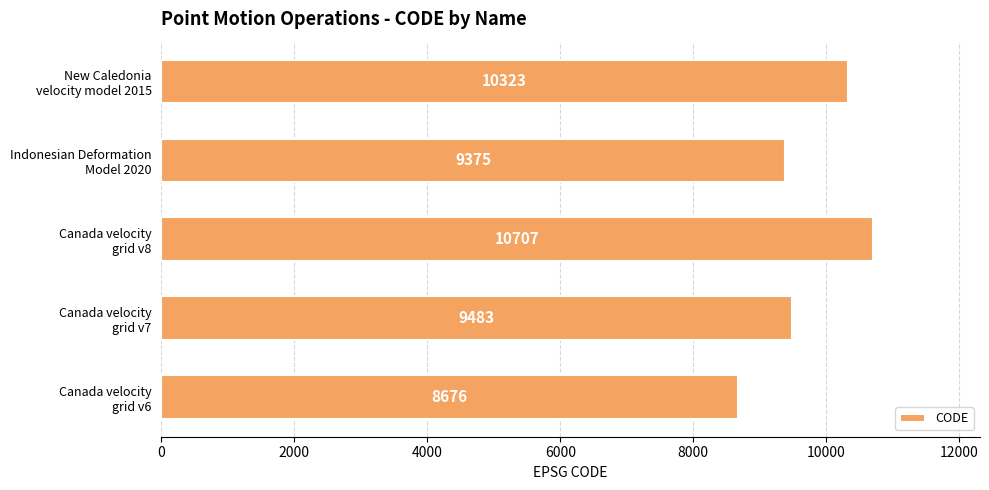

What is the minimum value shown in the chart?

8676